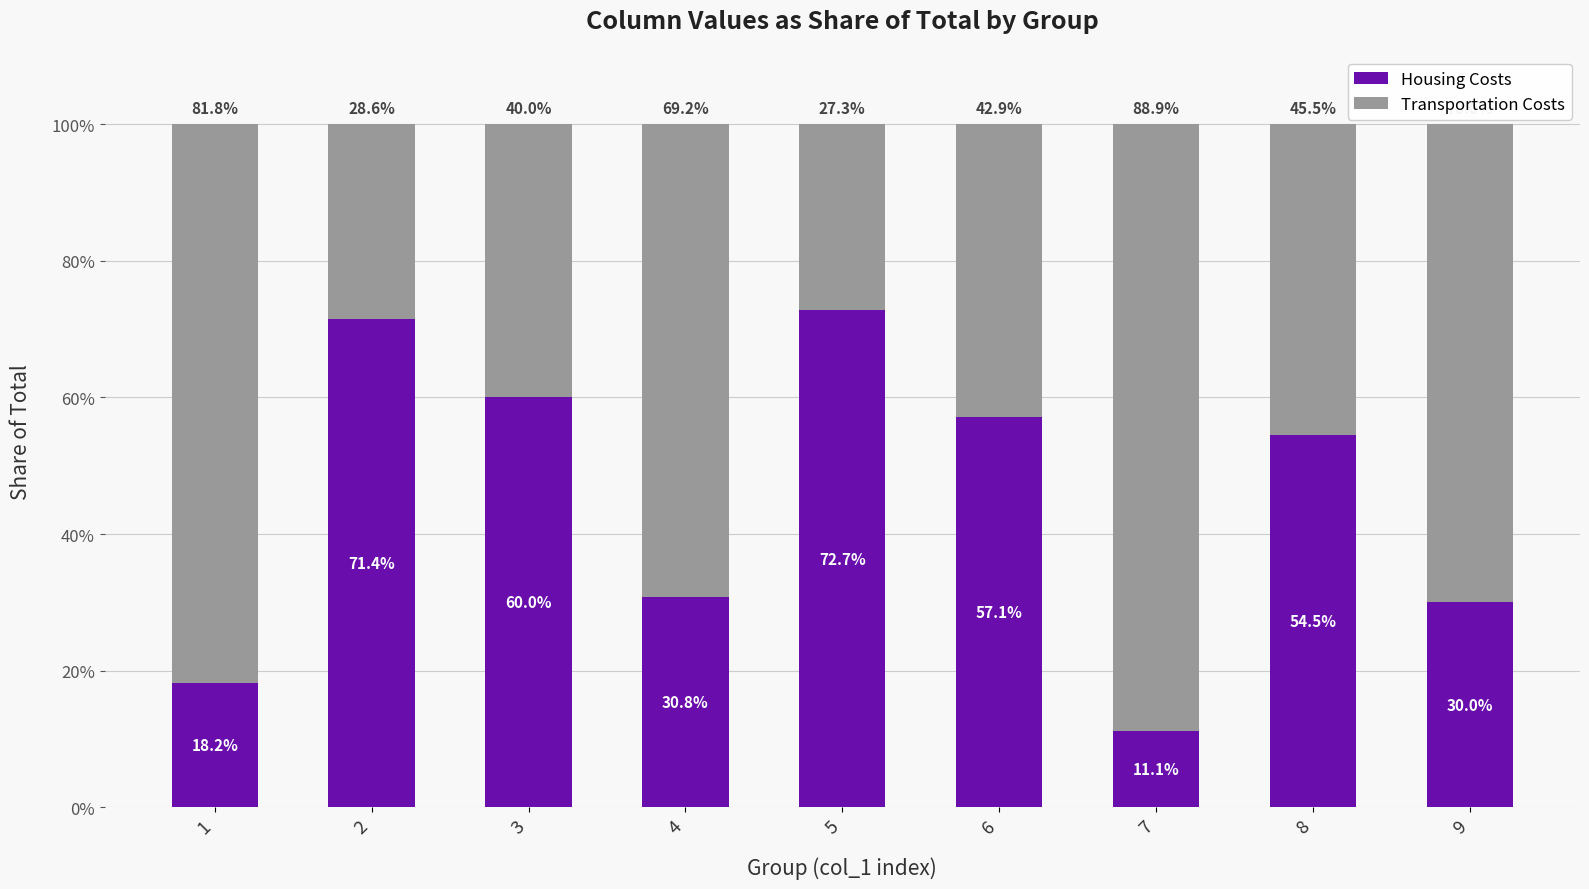

Where is Housing Costs nearest to the value 41?

4